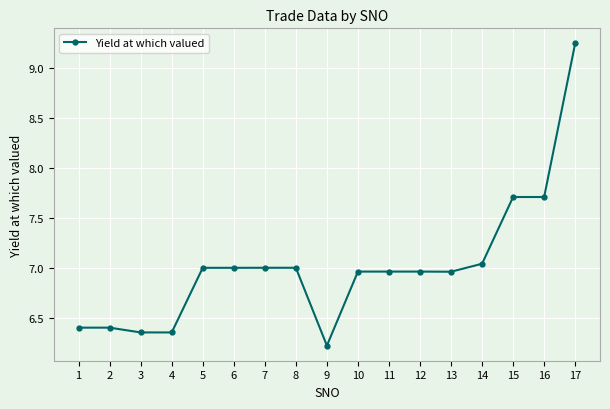

What is the difference between the values at 2 and 13?

0.6